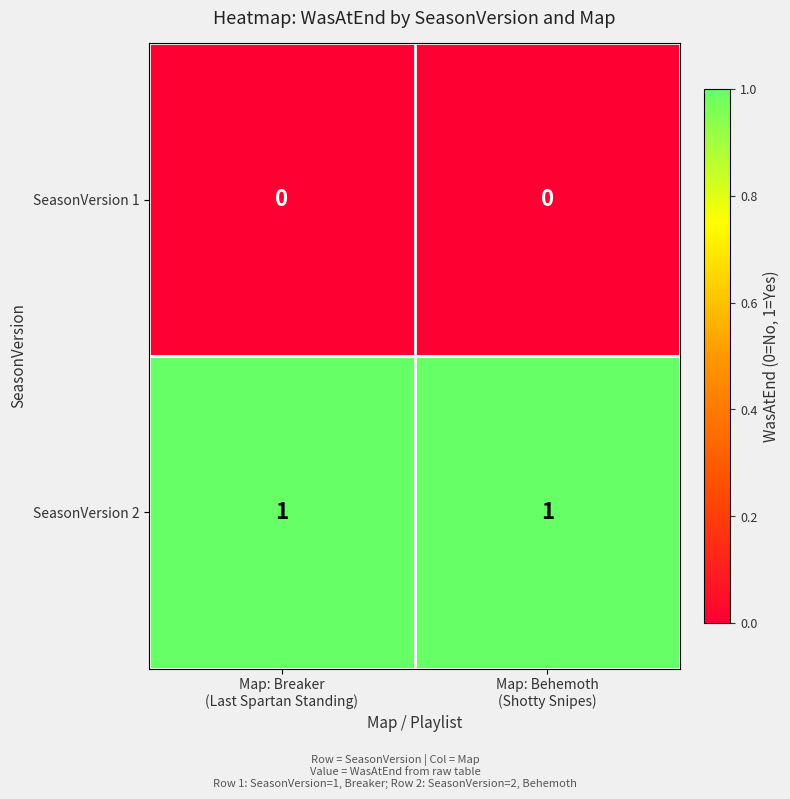

Which series has the largest total across all categories?

SeasonVersion 2